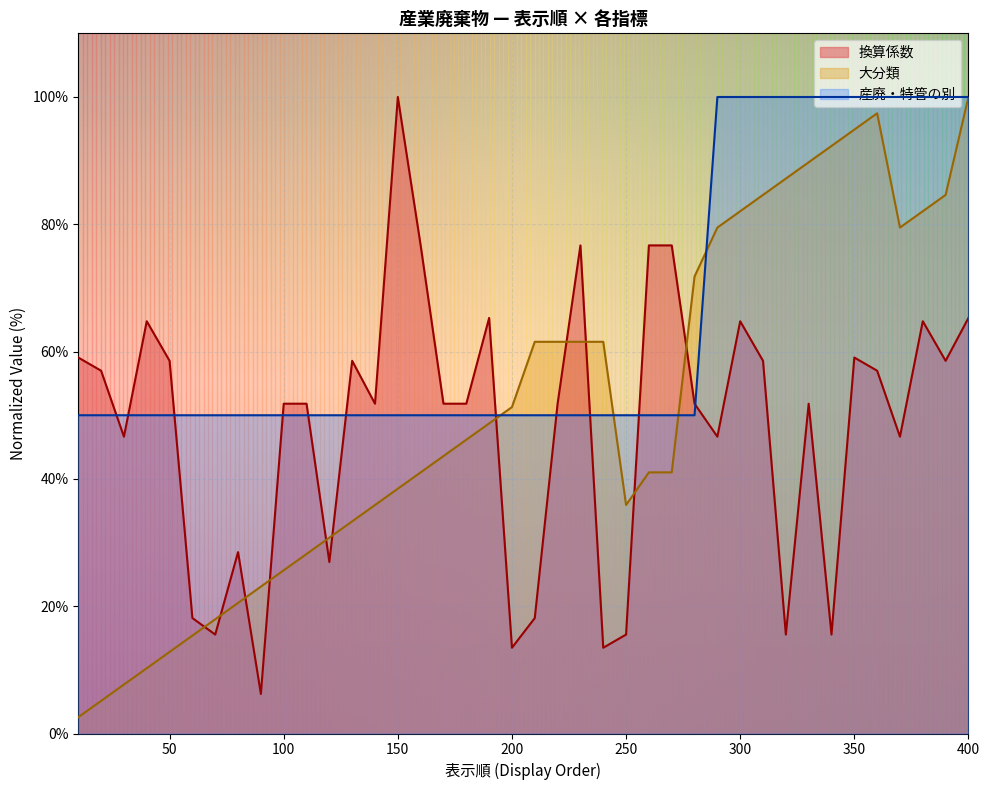

What is the difference between the maximum and minimum values in the 換算係数 series?

93.8